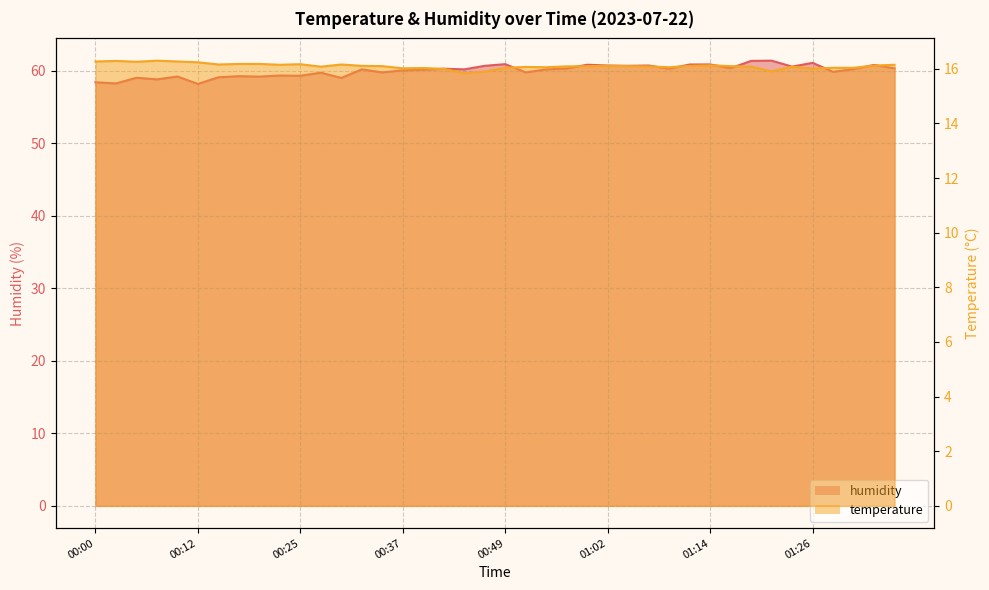

How many distinct data groups are displayed?

2